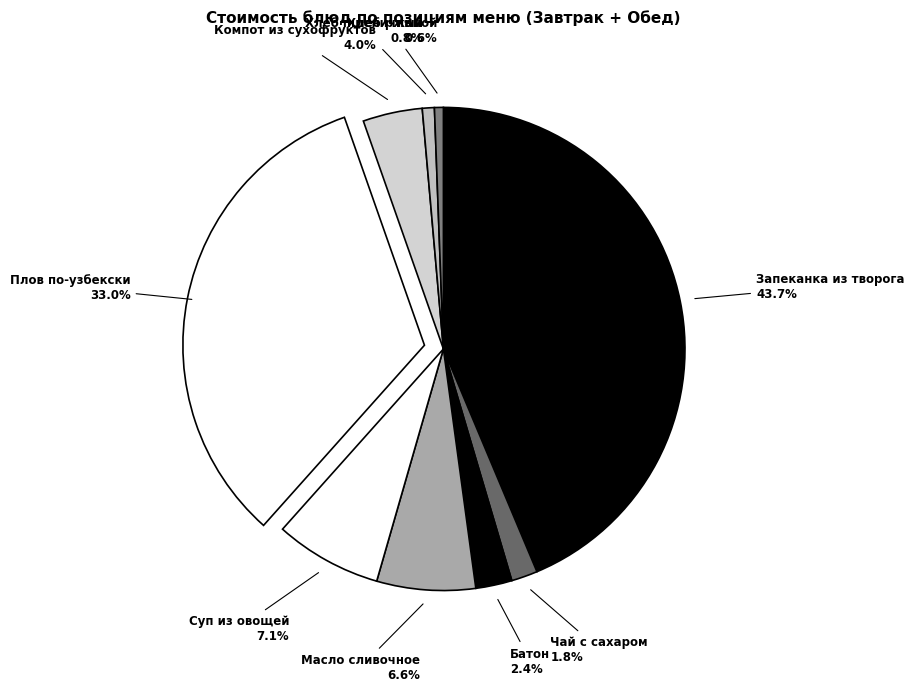

How many slices are in this pie chart?

9